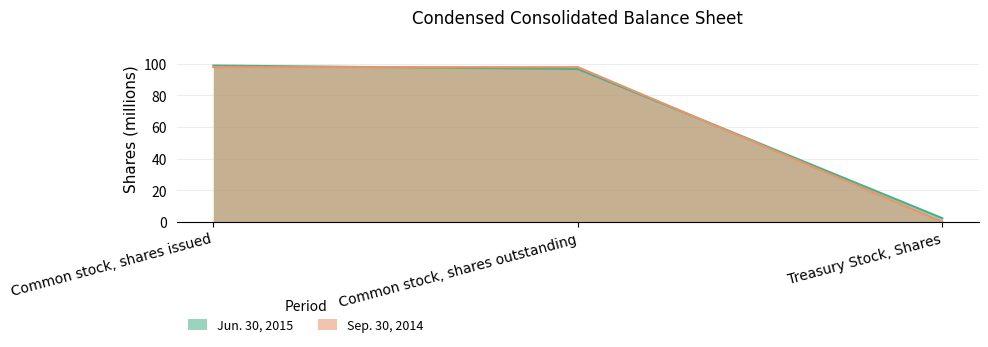

What is the sum of all Jun. 30, 2015 values?

197.7